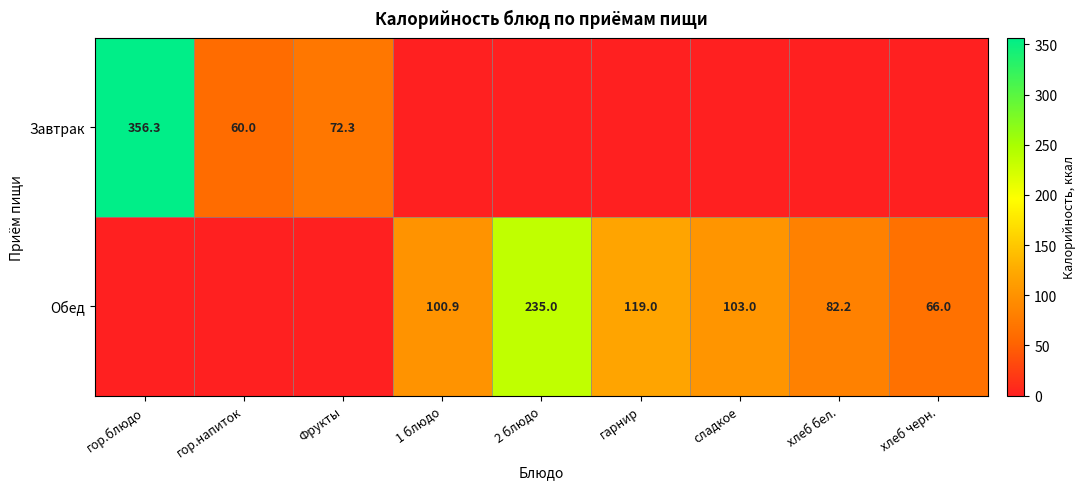

Is it true that Завтрак equals 554.6 at гор.блюдо?

False